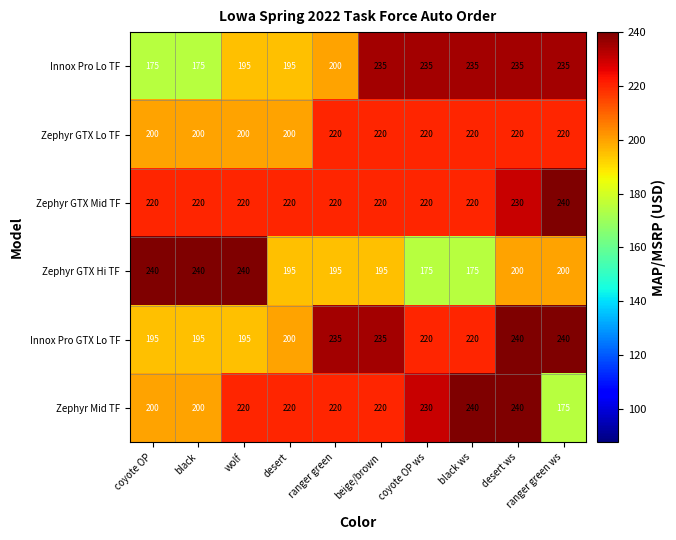

Which series has the largest total across all categories?

Zephyr GTX Mid TF